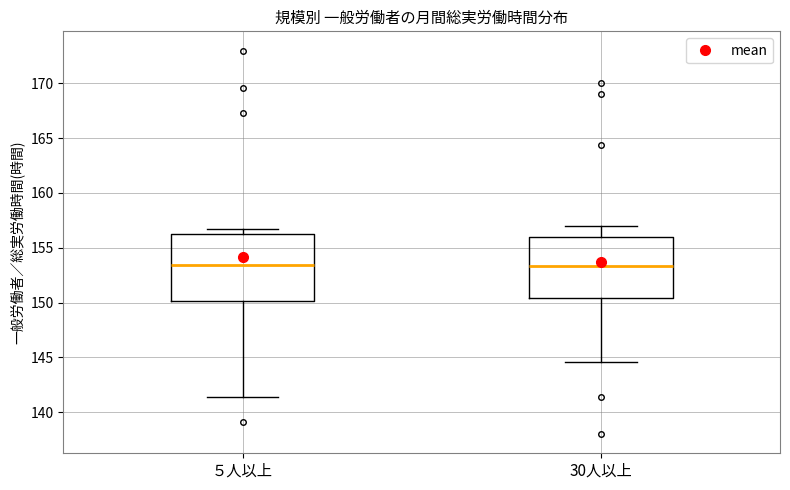

Reading left to right, read every box against the y-axis: the position of its median line, the range the box covers, and the ends of its whiskers. The values are not printed on the chart, so give them approximately, as read against the axis.

５人以上: median 153.5, box 150.0 to 156.5, whiskers 141.5 to 156.5 (just above the box's upper edge)
30人以上: median 153.5, box 150.5 to 156.0, whiskers 144.5 to 157.0